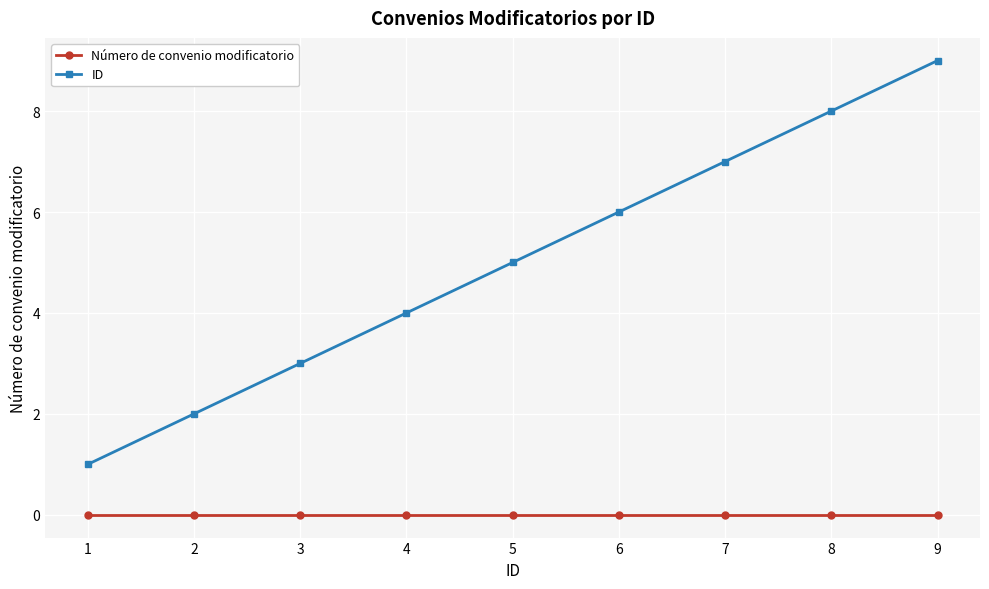

Reading left to right, list all the values displayed in this chart.

Número de convenio modificatorio: 1=0	2=0	3=0	4=0	5=0	6=0	7=0	8=0	9=0
ID: 1=1	2=2	3=3	4=4	5=5	6=6	7=7	8=8	9=9